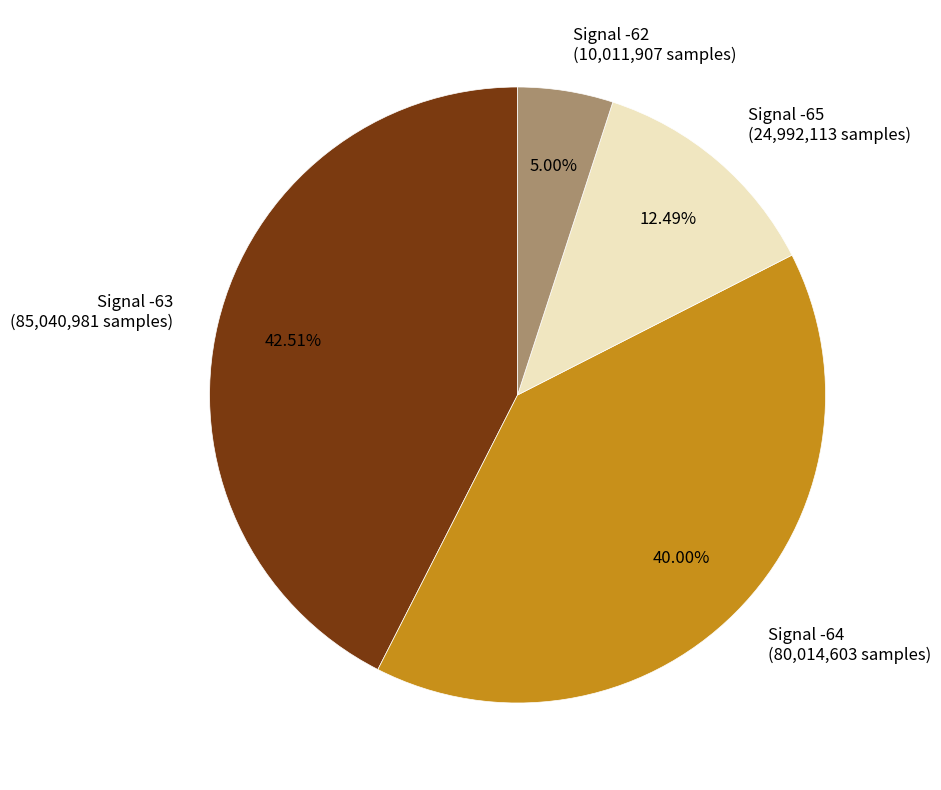

Is there any slice that represents more than half of the pie?

No